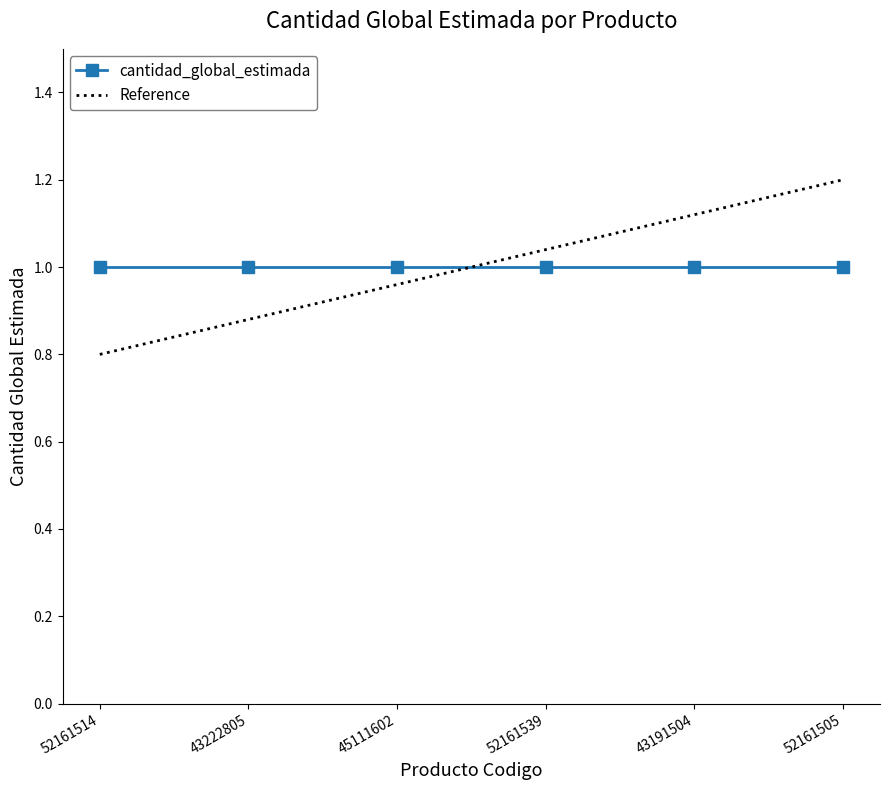

True or false: cantidad_global_estimada and Reference intersect in this chart.

True